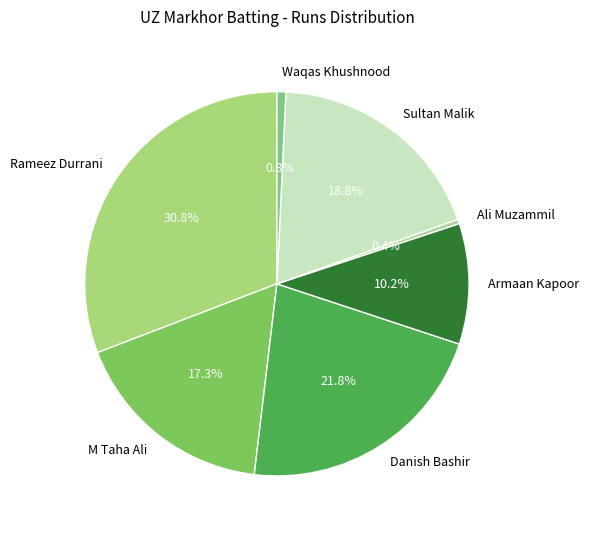

To the nearest percent, what portion does Armaan Kapoor represent?

10%